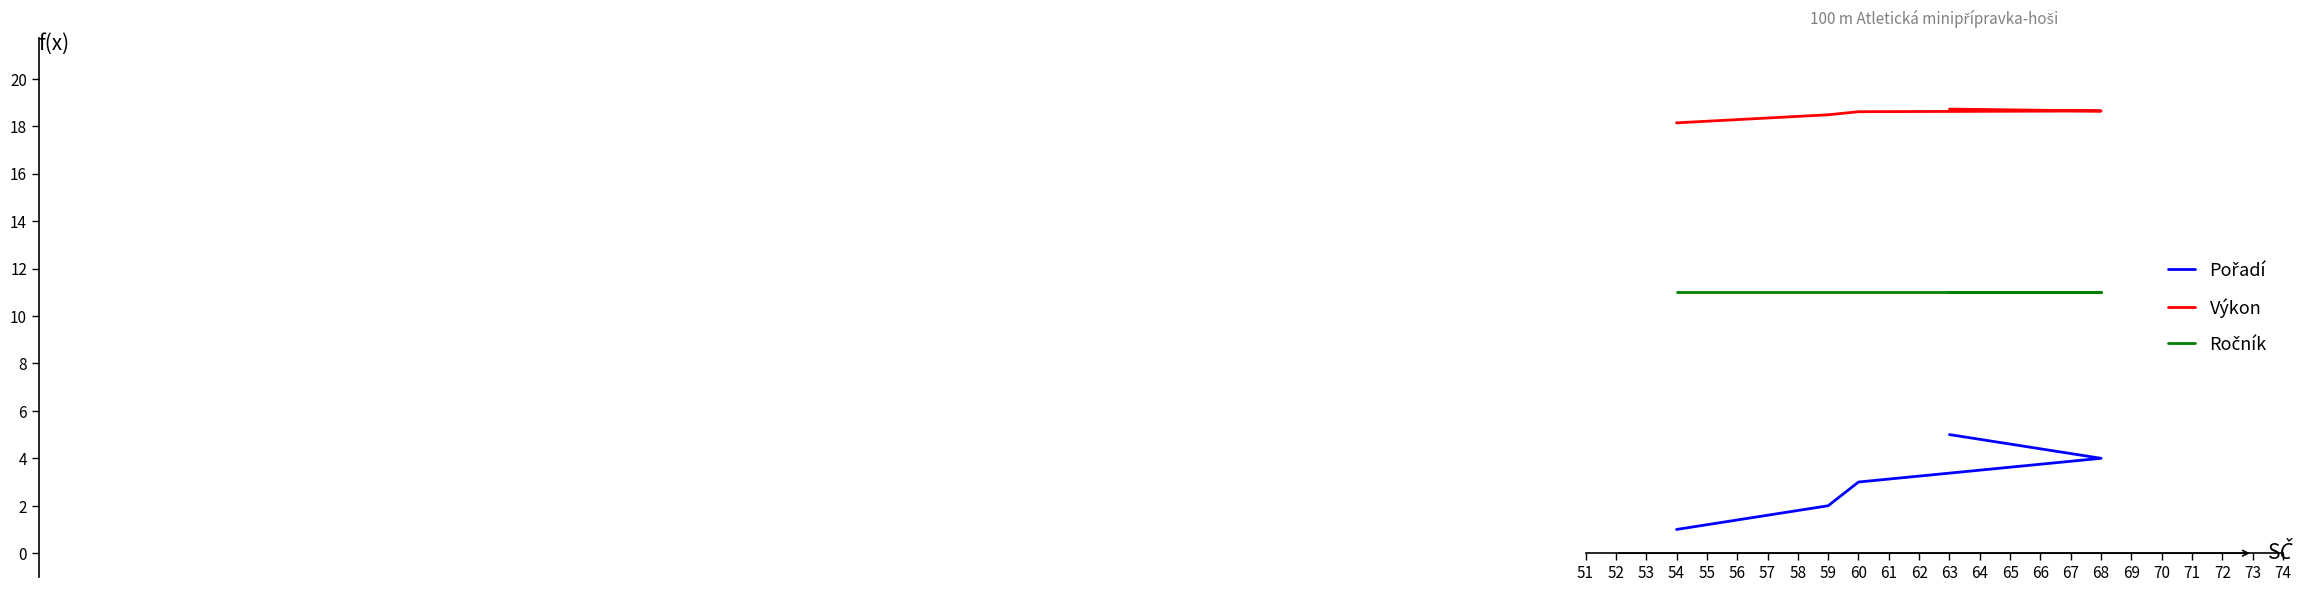

Which series changed the most between 59 and 63?

Pořadí